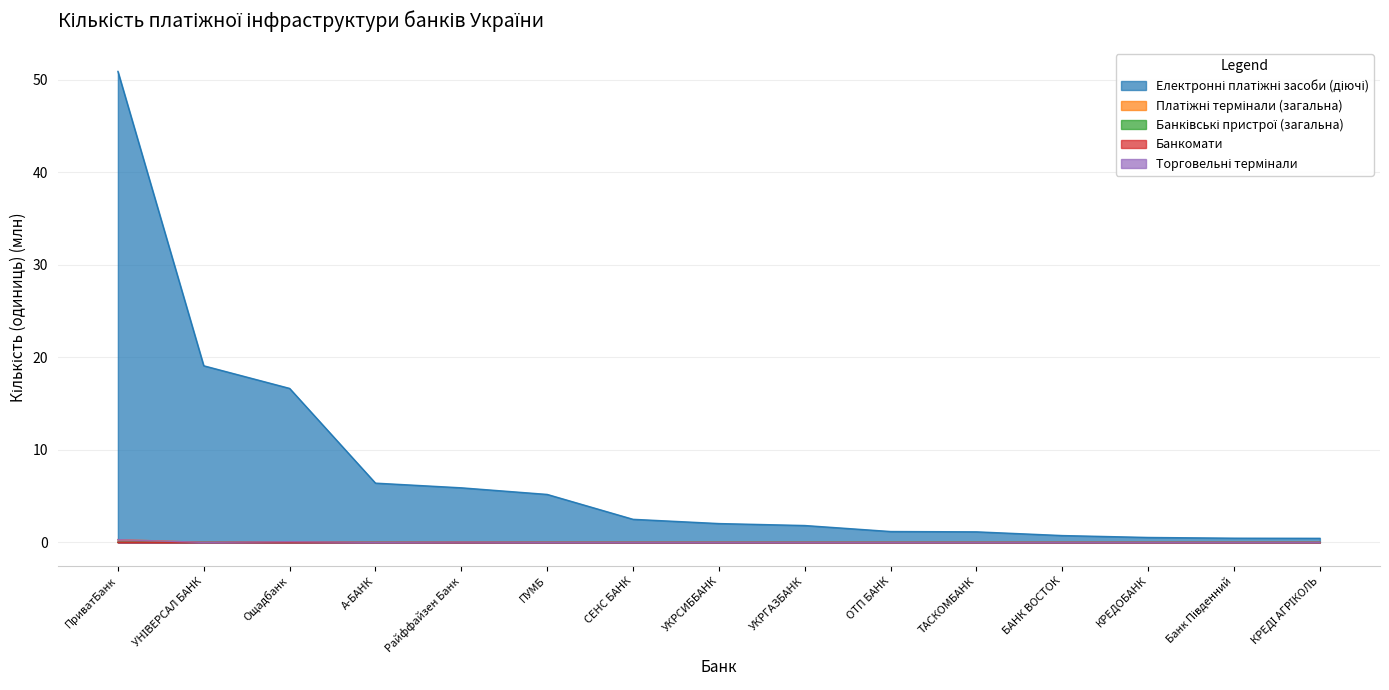

What are all the series names shown in the legend?

Електронні платіжні засоби (діючі), Платіжні термінали (загальна), Банківські пристрої (загальна), Банкомати, Торговельні термінали